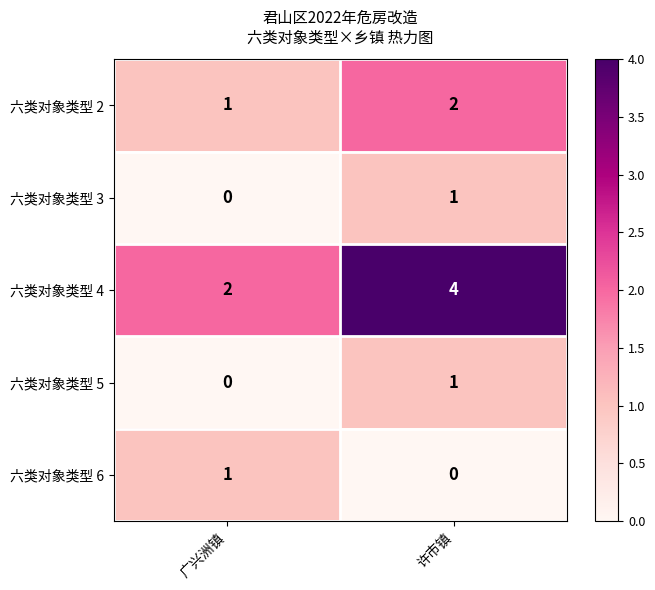

What is the sum of the 六类对象类型 2 values at 广兴洲镇 and 许市镇?

3